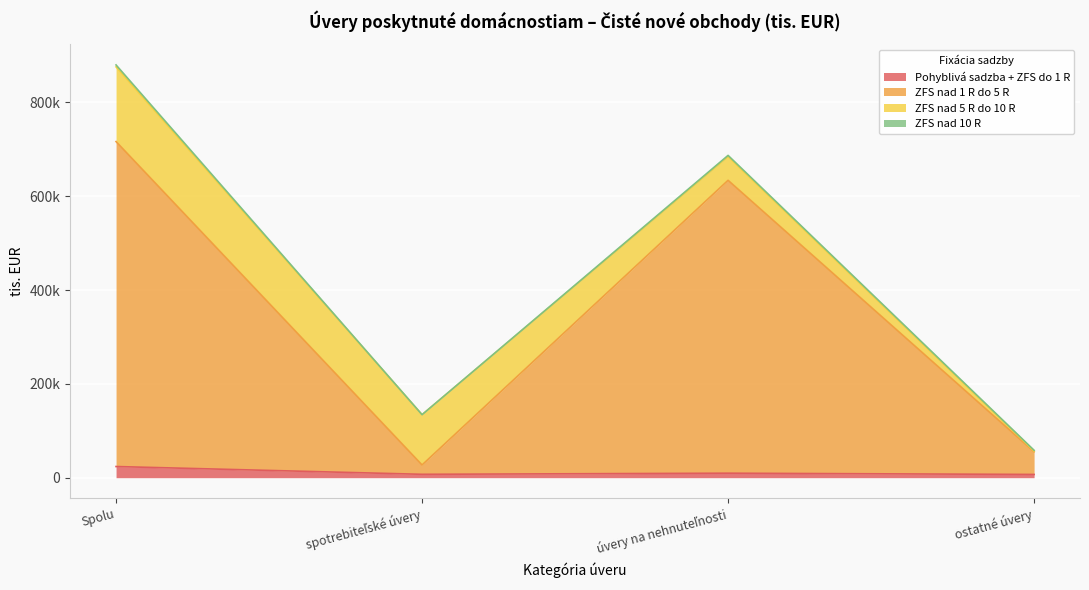

True or false: ZFS nad 1 R do 5 R and Pohyblivá sadzba + ZFS do 1 R cross at least once.

False